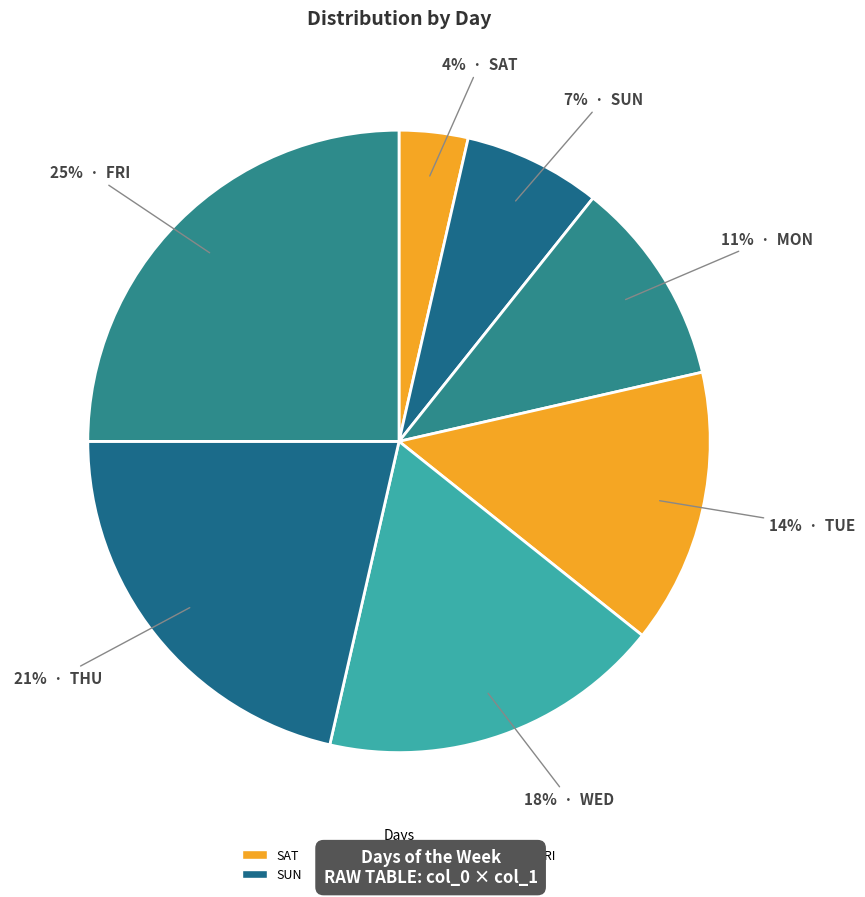

Which has a higher value, FRI or TUE?

FRI